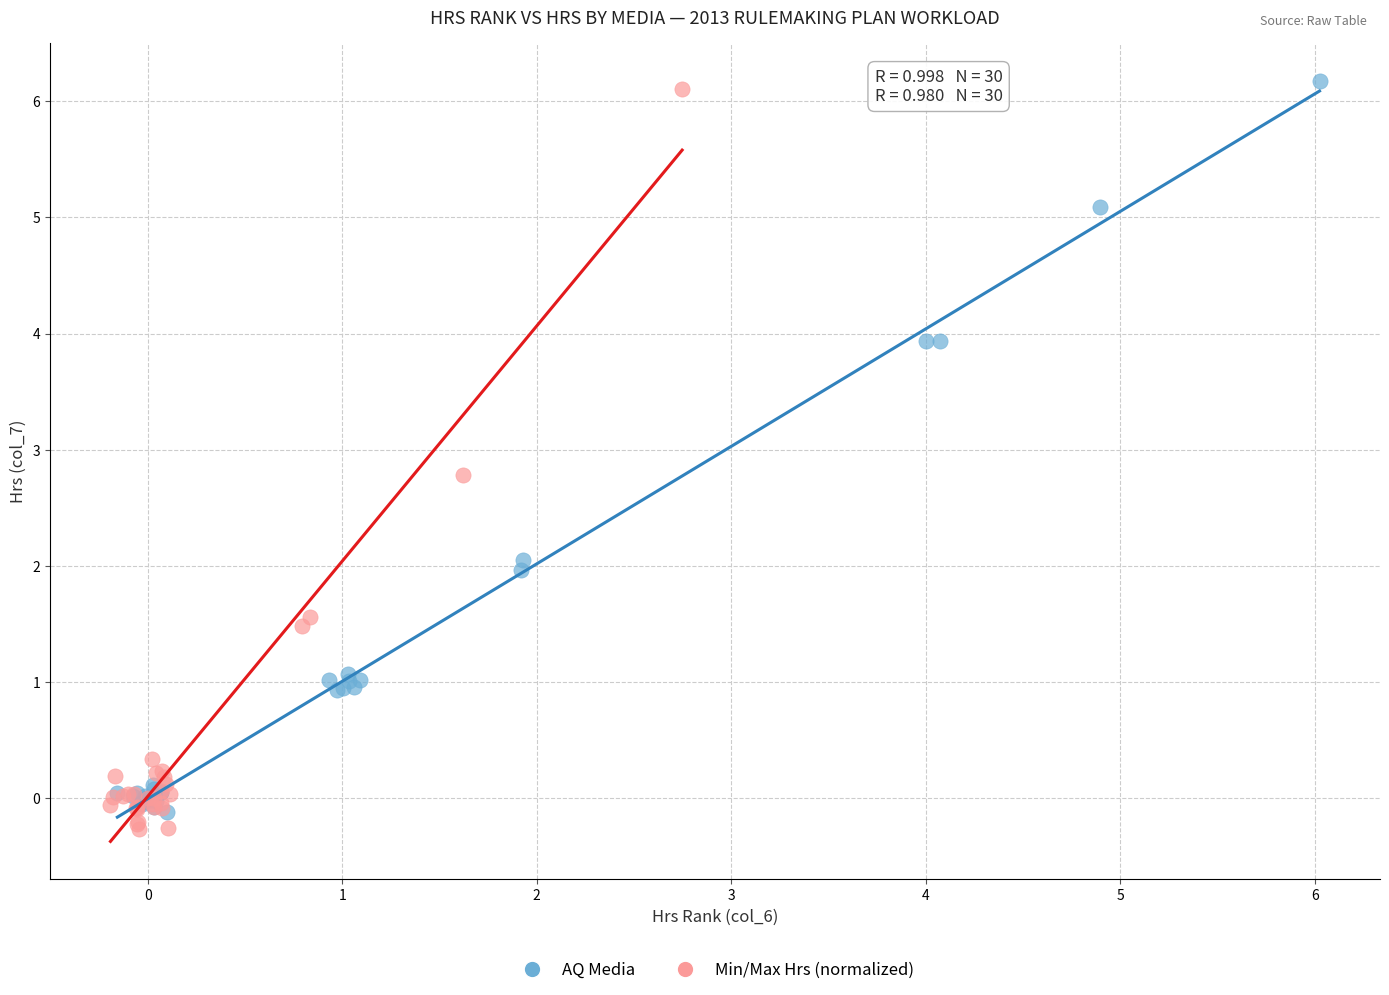

Which series has the widest spread of Y values?

Min/Max Hrs (normalized)